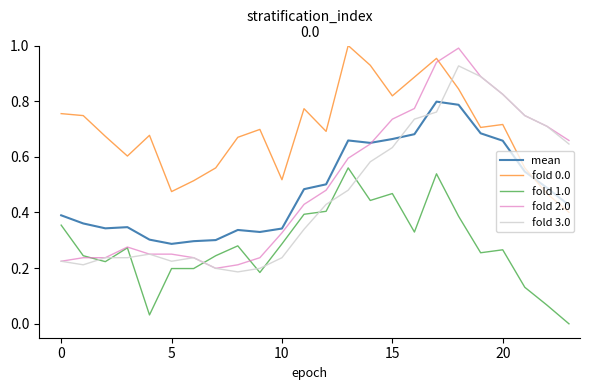

True or false: fold 3.0 and fold 0.0 intersect in this chart.

True